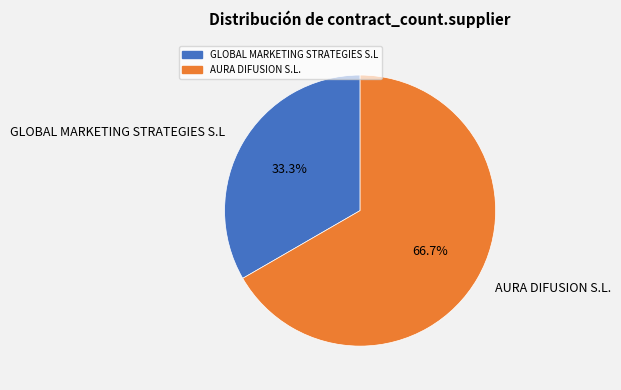

Is it true that AURA DIFUSION S.L. is 67% of the pie?

True